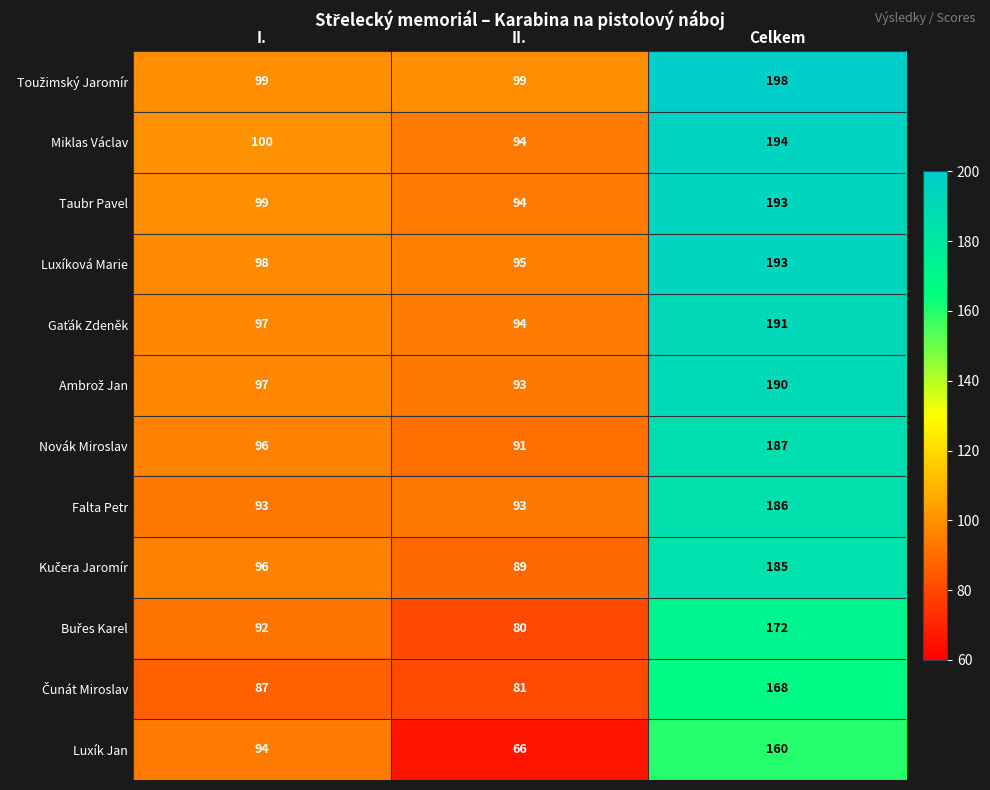

At which category does the chart reach its minimum across all series?

II.